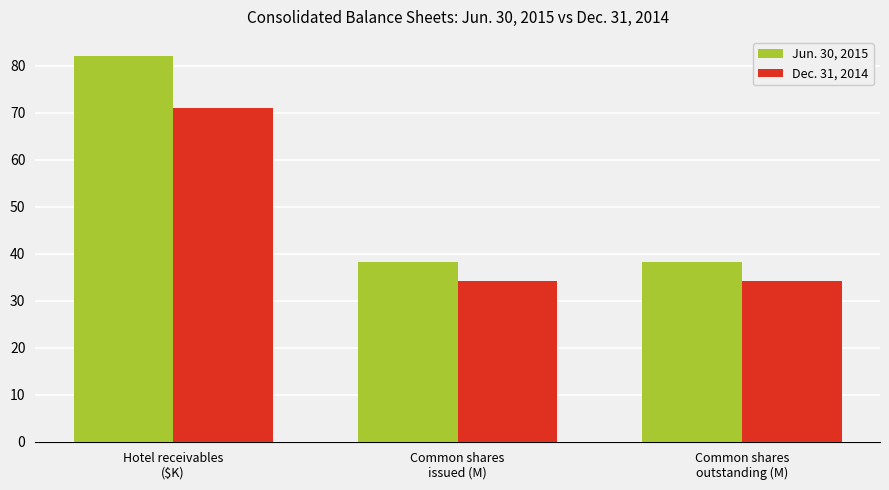

What is the label of the 3rd bar from the left?

Common shares
outstanding (M)